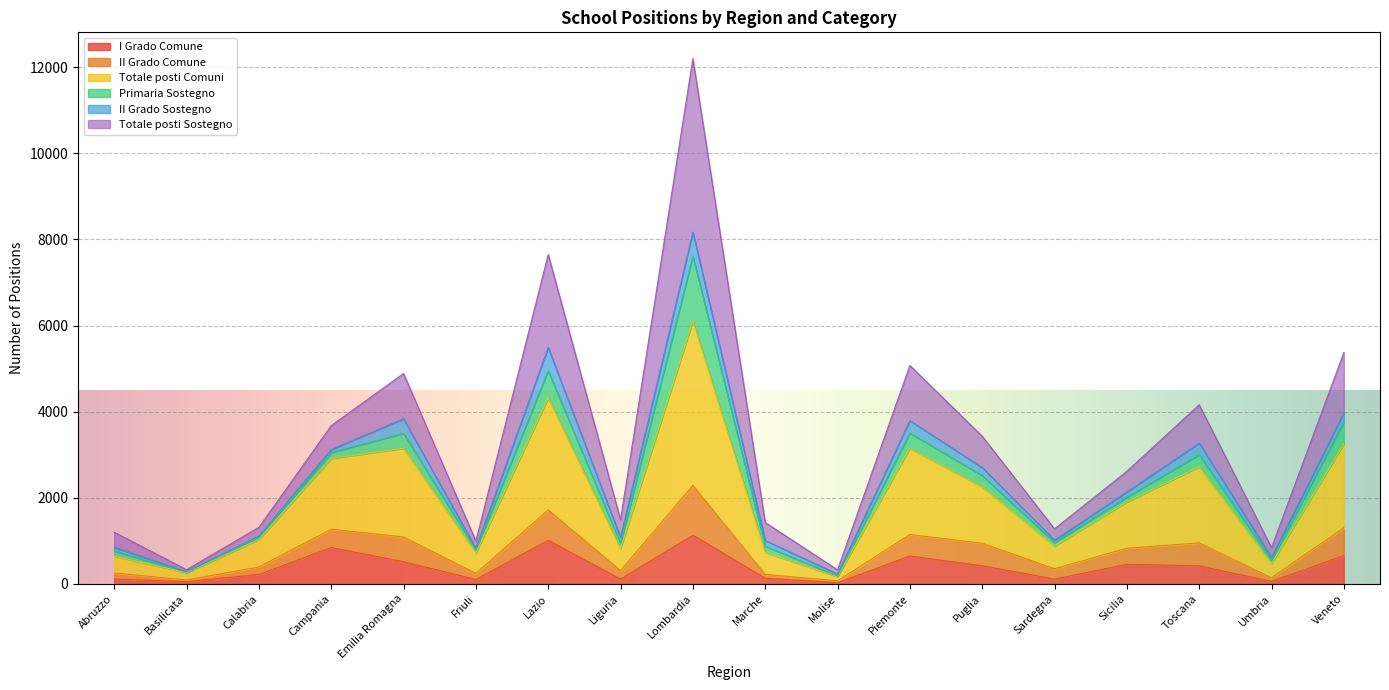

True or false: II Grado Comune and I Grado Comune intersect in this chart.

False